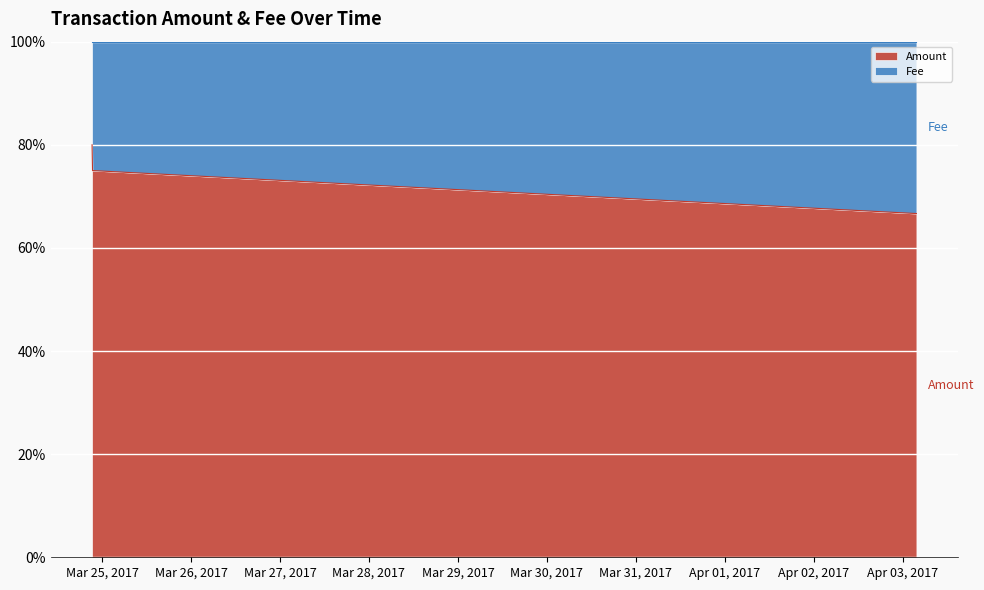

Does the chart display data point markers on the line(s)?

No